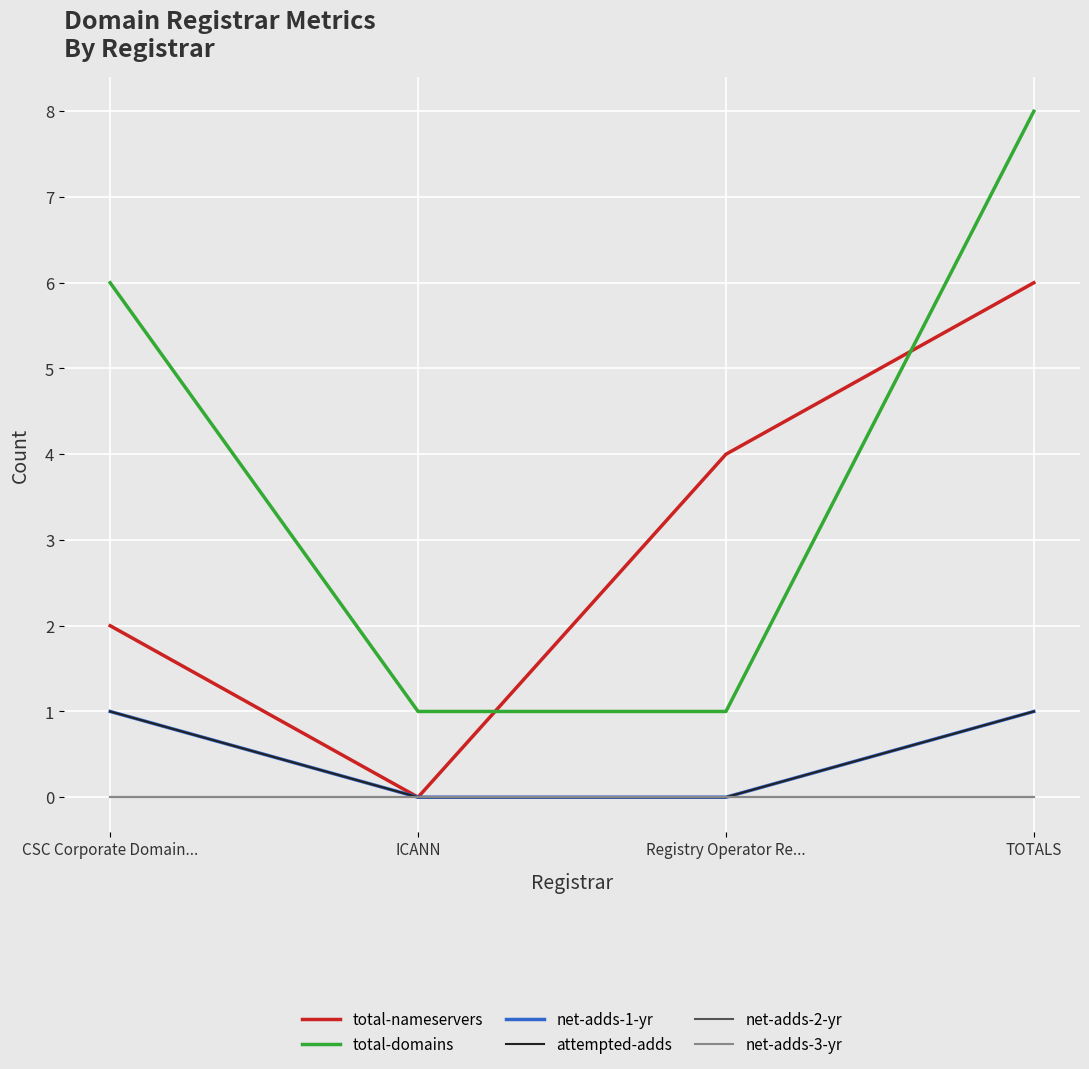

Is this an area chart (filled region under the line)?

No